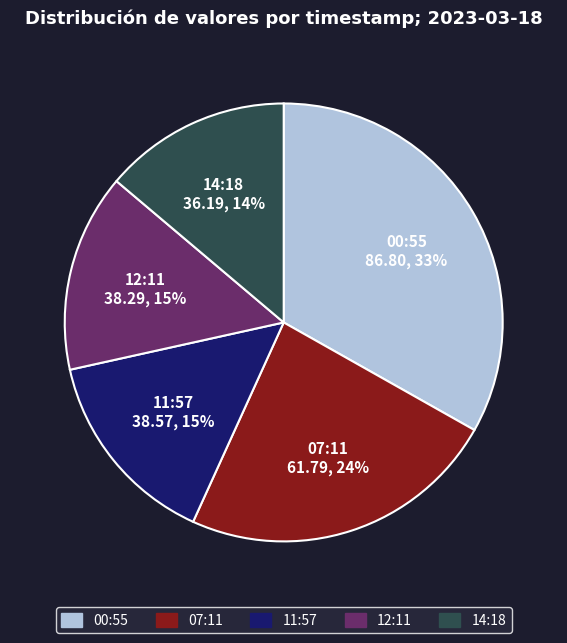

Is there any slice that represents more than half of the pie?

No